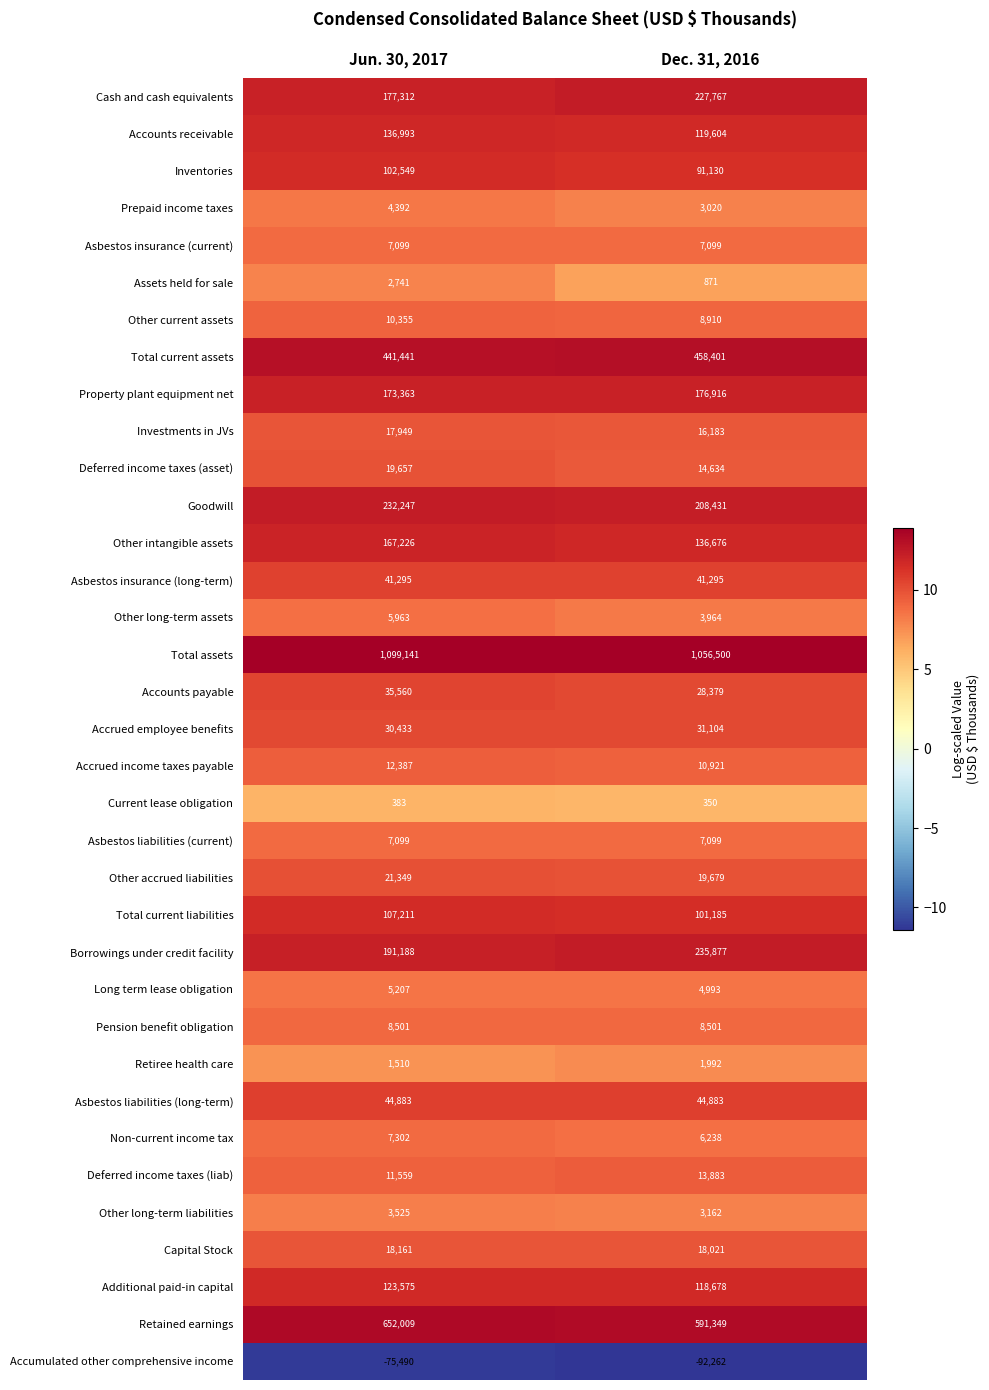

The value of Pension benefit obligation at Jun. 30, 2017 is 8501. True or false?

True